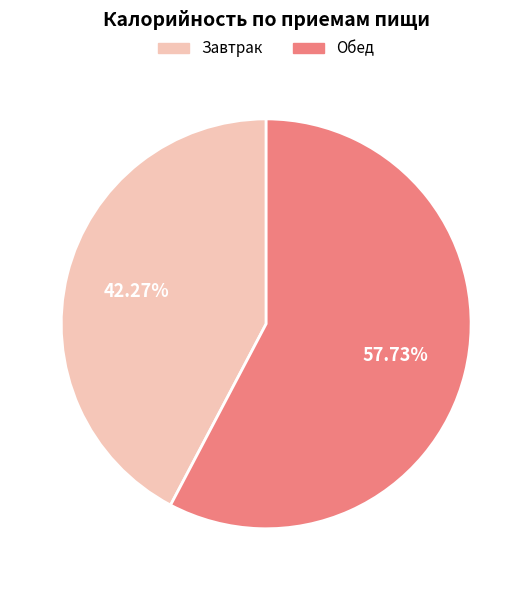

To the nearest percent, what is the average slice percentage?

50%